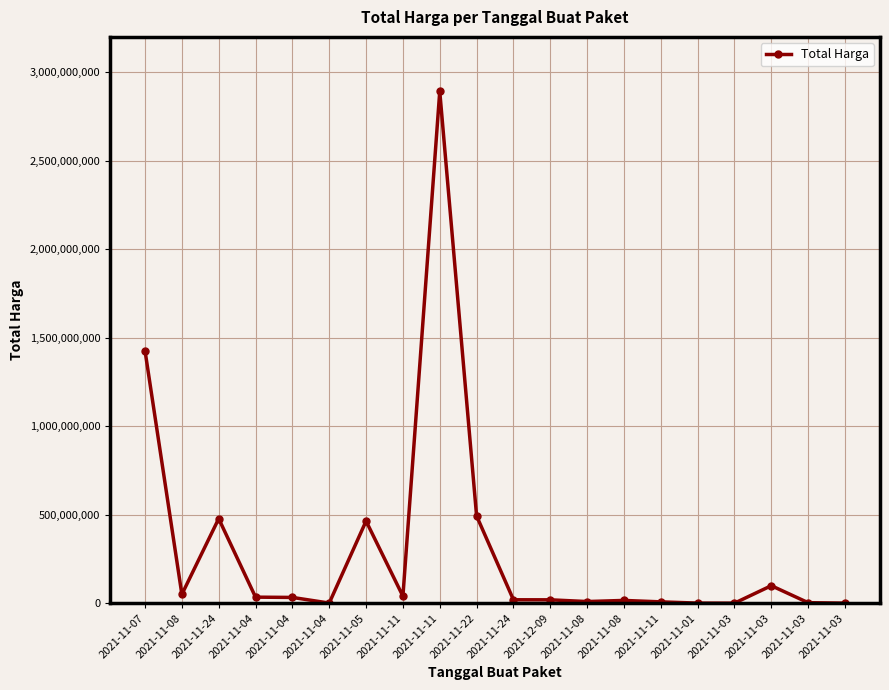

The chart shows a value of 39440000 at 2021-11-11. True or false?

True